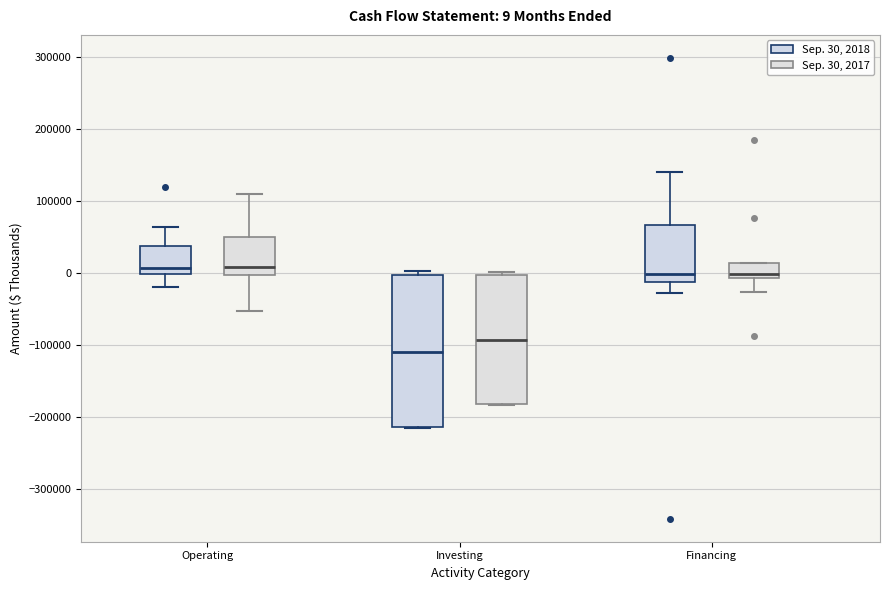

Which box has the lowest median line?

Investing (Sep. 30, 2018)